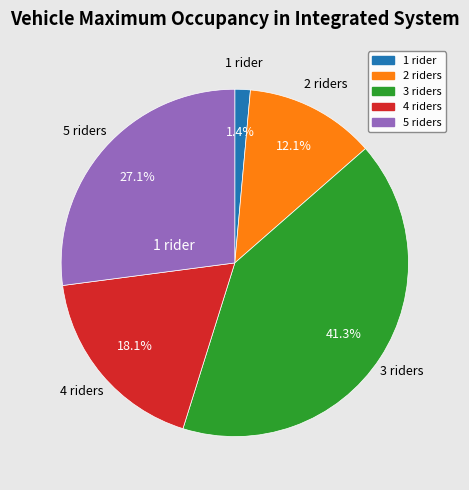

What percentage do 4 riders and 1 rider together represent?

19.5%